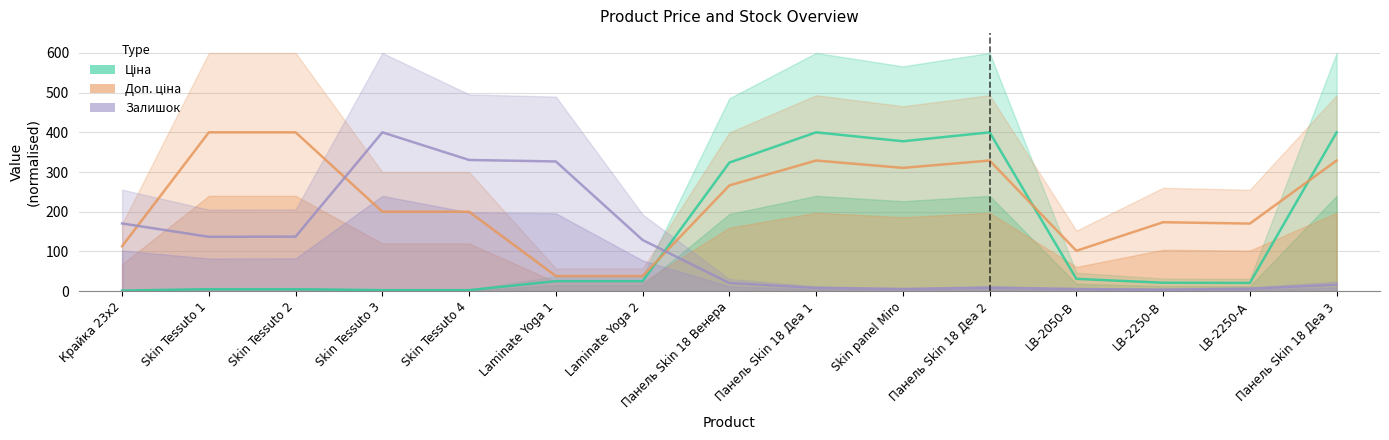

Rank the categories by Ціна value from lowest to highest.

Крайка 23x2, Skin Tessuto 3, Skin Tessuto 4, Skin Tessuto 1, Skin Tessuto 2, LB-2250-А, LB-2250-В, Laminate Yoga 1, Laminate Yoga 2, LB-2050-В, Панель Skin 18 Венера, Skin panel Miro, Панель Skin 18 Деа 1, Панель Skin 18 Деа 2, Панель Skin 18 Деа 3